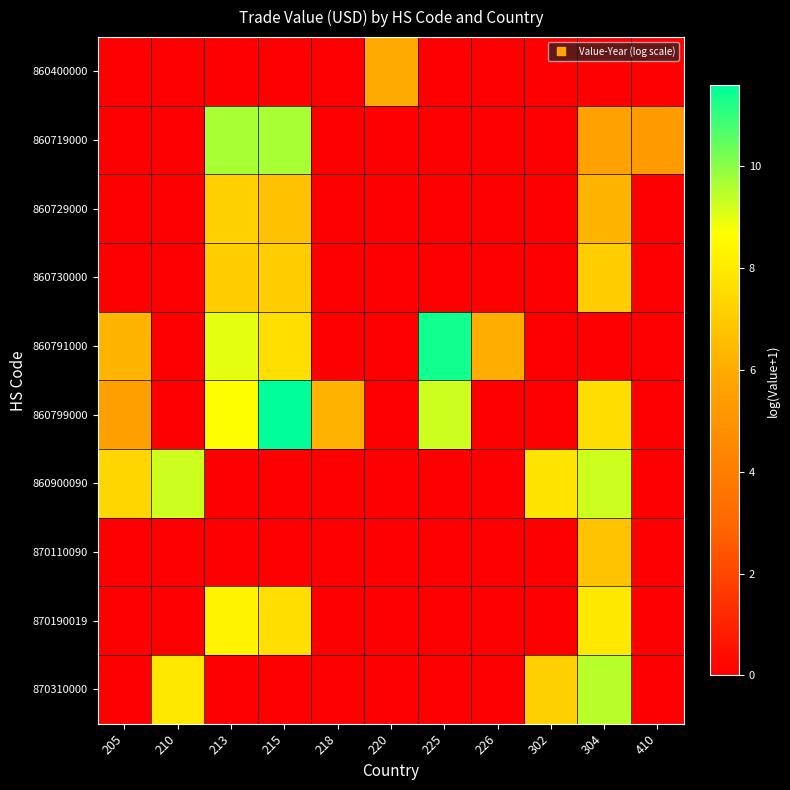

Reading left to right, what are all the values shown in this chart?

860400000: 205=0.0	210=0.0	213=0.0	215=0.0	218=0.0	220=5.9	225=0.0	226=0.0	302=0.0	304=0.0	410=0.0
860719000: 205=0.0	210=0.0	213=9.6	215=9.6	218=0.0	220=0.0	225=0.0	226=0.0	302=0.0	304=5.6	410=5.3
860729000: 205=0.0	210=0.0	213=7.2	215=6.7	218=0.0	220=0.0	225=0.0	226=0.0	302=0.0	304=6.3	410=0.0
860730000: 205=0.0	210=0.0	213=7.1	215=7.1	218=0.0	220=0.0	225=0.0	226=0.0	302=0.0	304=7.1	410=0.0
860791000: 205=6.3	210=0.0	213=9.0	215=7.7	218=0.0	220=0.0	225=11.4	226=6.1	302=0.0	304=0.0	410=0.0
860799000: 205=5.5	210=0.0	213=8.7	215=11.6	218=6.2	220=0.0	225=9.3	226=0.0	302=0.0	304=7.6	410=0.0
860900090: 205=7.4	210=9.2	213=0.0	215=0.0	218=0.0	220=0.0	225=0.0	226=0.0	302=7.8	304=9.2	410=0.0
870110090: 205=0.0	210=0.0	213=0.0	215=0.0	218=0.0	220=0.0	225=0.0	226=0.0	302=0.0	304=6.8	410=0.0
870190019: 205=0.0	210=0.0	213=8.3	215=7.6	218=0.0	220=0.0	225=0.0	226=0.0	302=0.0	304=7.9	410=0.0
870310000: 205=0.0	210=7.9	213=0.0	215=0.0	218=0.0	220=0.0	225=0.0	226=0.0	302=7.2	304=9.5	410=0.0